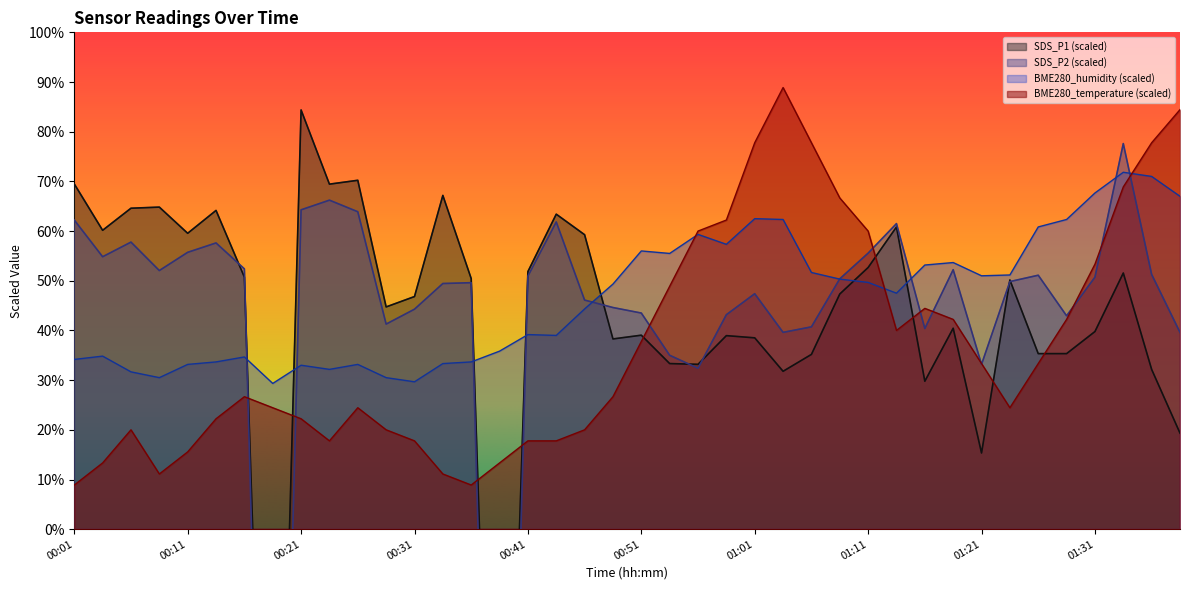

List the labels in order of BME280_humidity value, smallest first.

00:19, 00:31, 00:09, 00:28, 00:06, 00:23, 00:21, 00:11, 00:26, 00:33, 00:14, 00:36, 00:01, 00:16, 00:04, 00:38, 00:43, 00:41, 00:46, 01:14, 00:48, 01:11, 01:09, 01:21, 01:24, 01:06, 01:16, 01:19, 00:53, 00:51, 00:58, 00:56, 01:26, 01:04, 01:29, 01:01, 01:39, 01:31, 01:36, 01:34